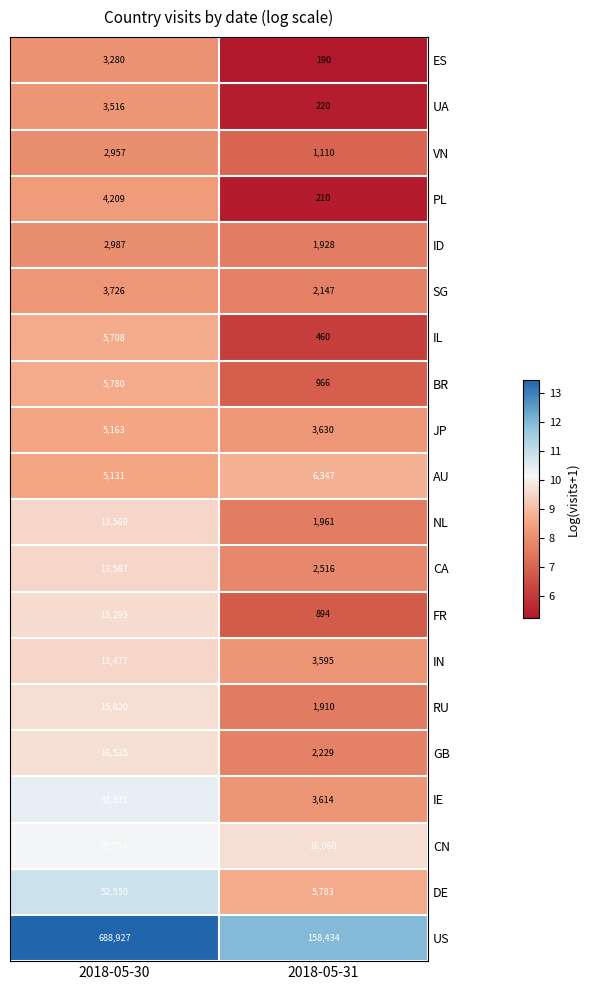

At which category is the sum across all series the highest?

2018-05-30